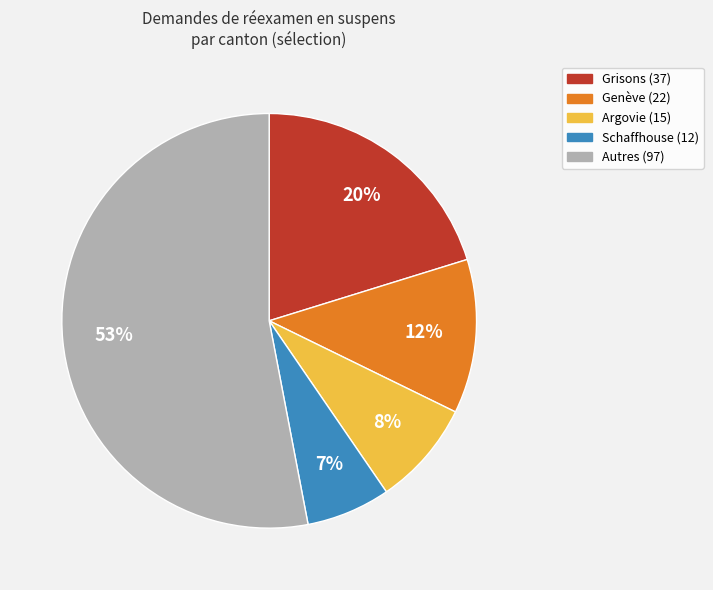

Does any single category account for the majority?

Yes